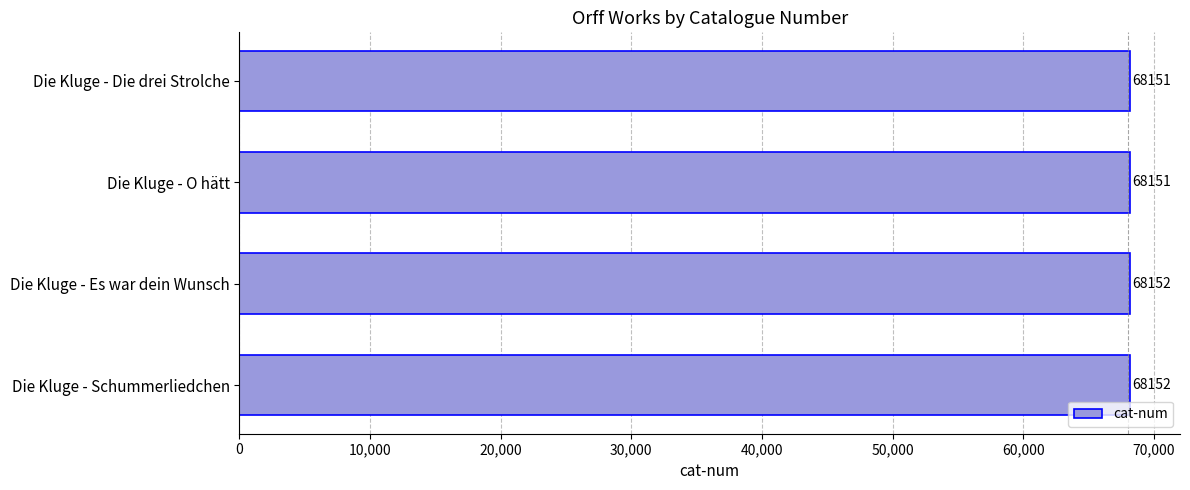

The value at Die Kluge - Die drei Strolche is 68151. True or false?

True